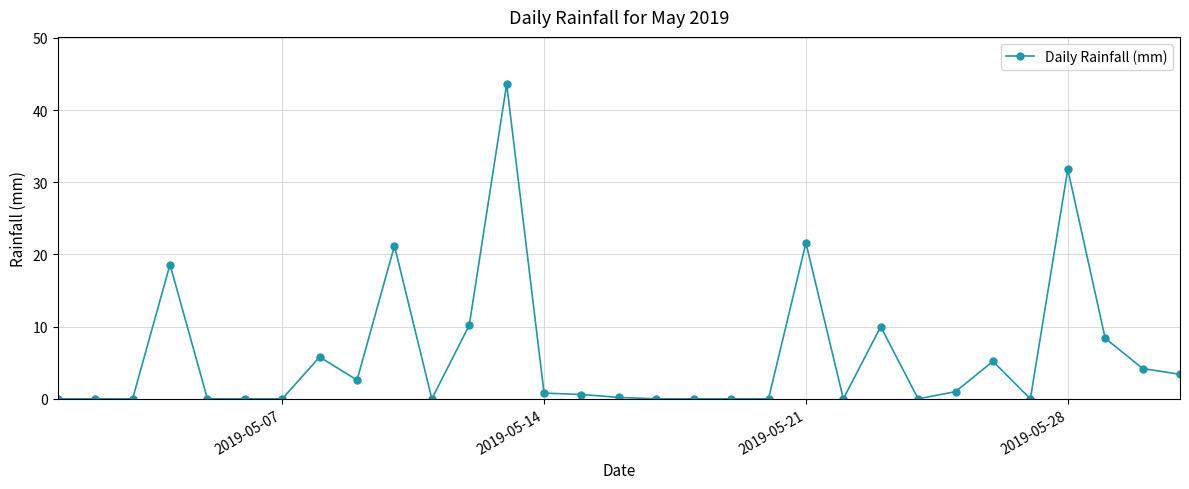

What is the difference between the second highest and minimum values?

31.8